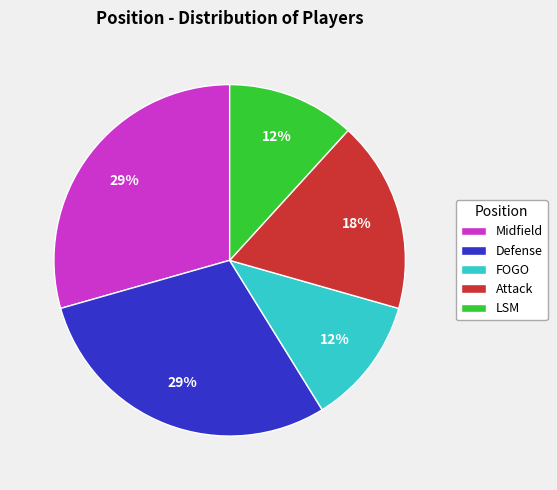

To the nearest percent, what is the combined percentage of FOGO and Midfield?

41%